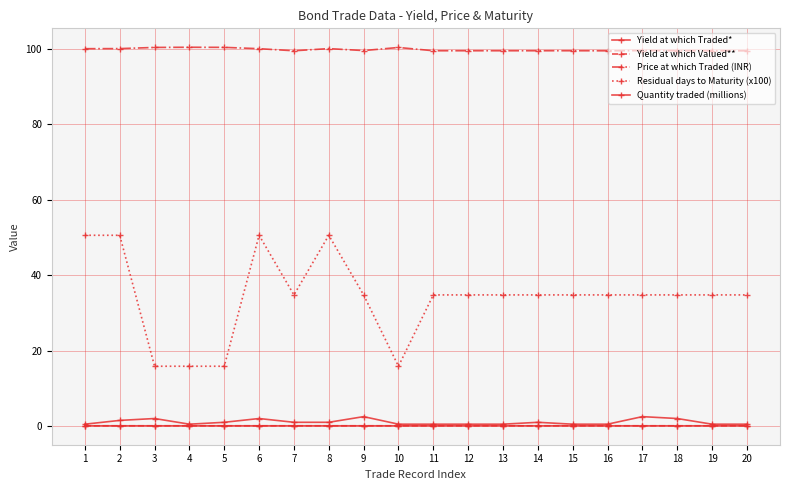

How many values in the Residual days to Maturity (x100) series exceed 34?

16